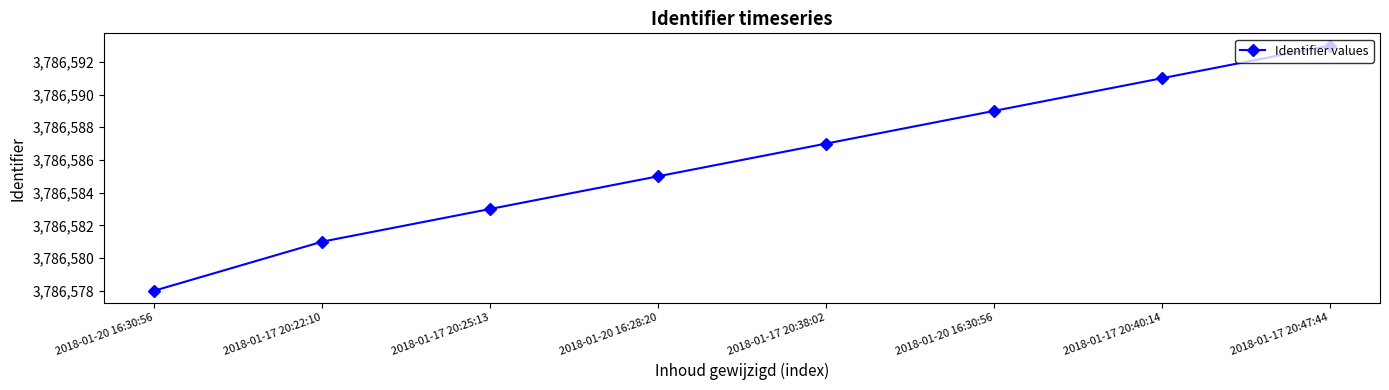

Rank the categories by value from lowest to highest.

2018-01-20 16:30:56, 2018-01-17 20:22:10, 2018-01-17 20:25:13, 2018-01-20 16:28:20, 2018-01-17 20:38:02, 2018-01-20 16:30:56, 2018-01-17 20:40:14, 2018-01-17 20:47:44